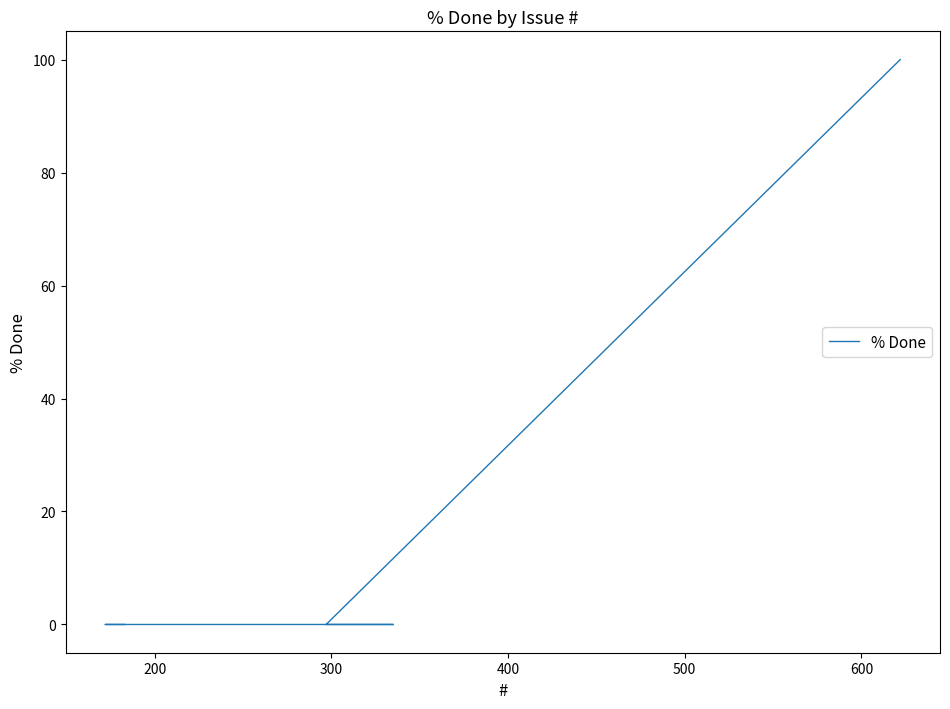

What is the sum of all values?

100